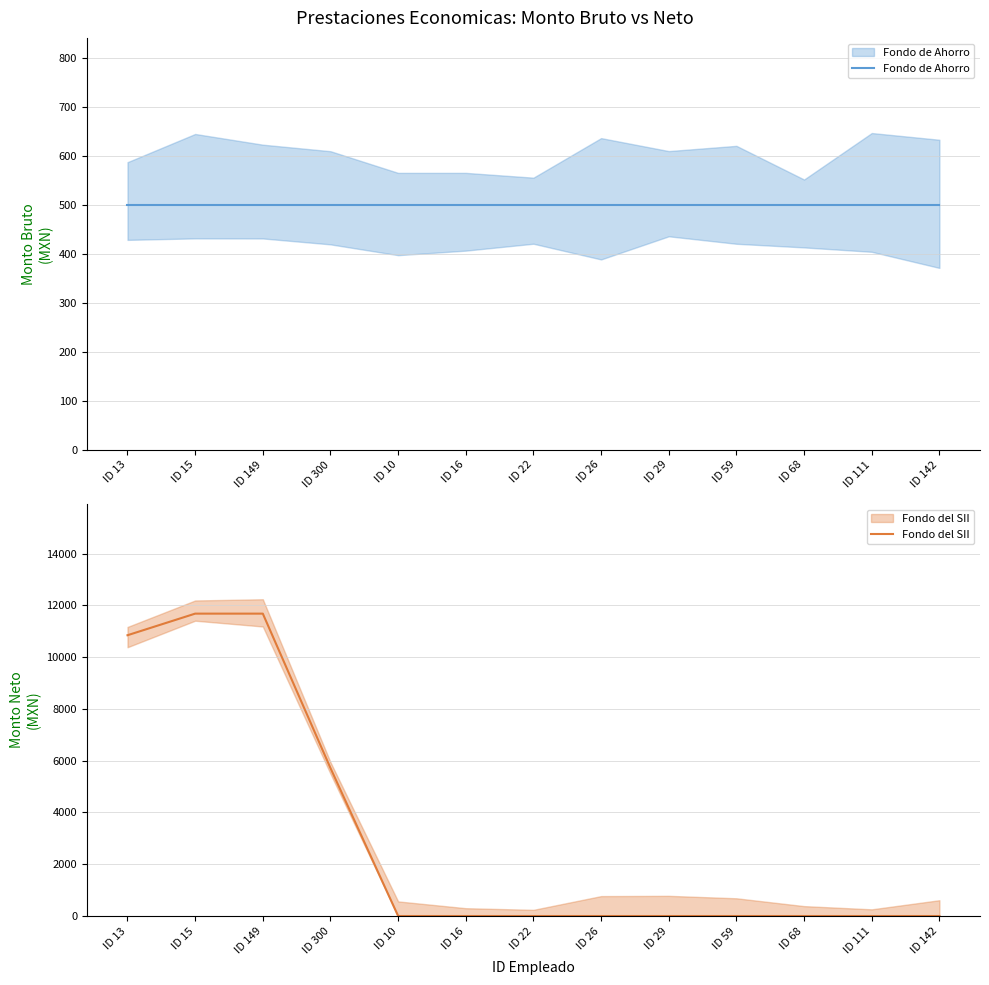

Is it true that Fondo del SII equals 0.0 at ID 142?

True